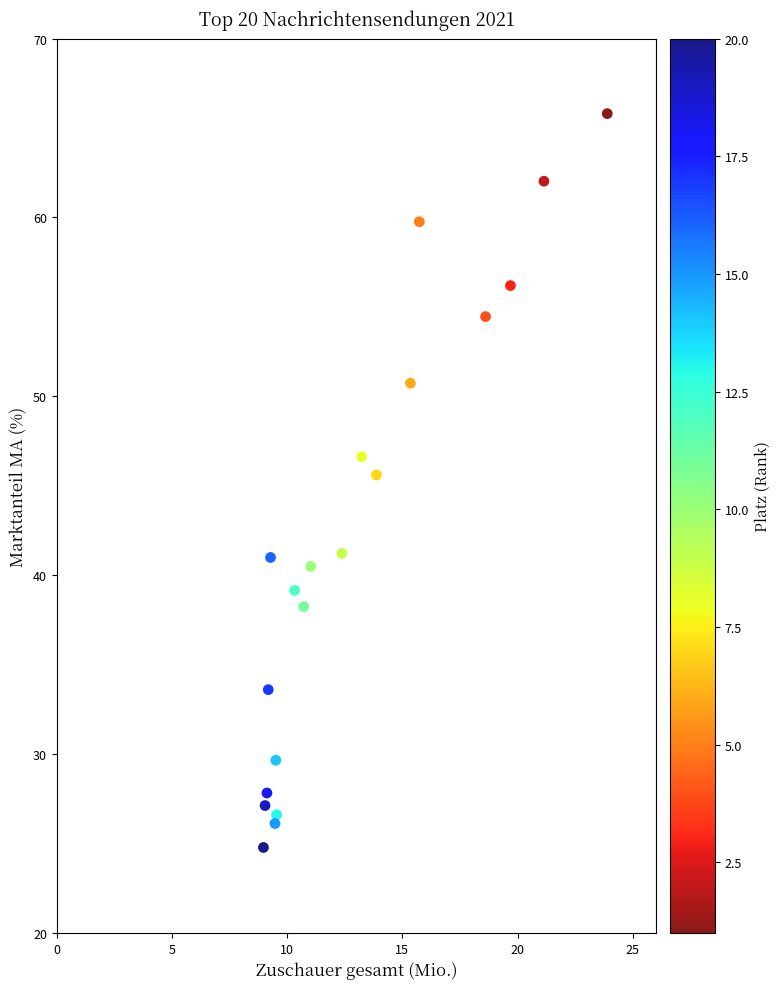

What Y value in the scatter plot is closest to 45?

45.6